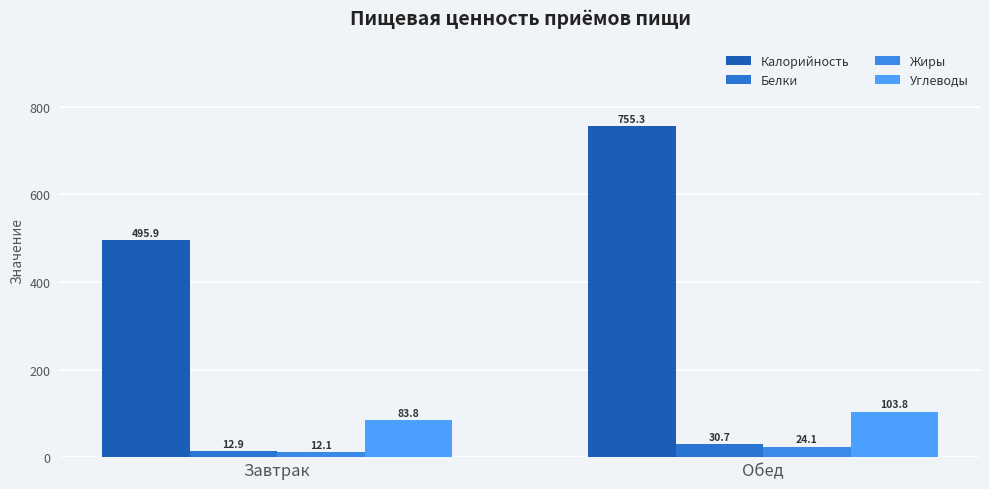

What position from the right is Завтрак?

2